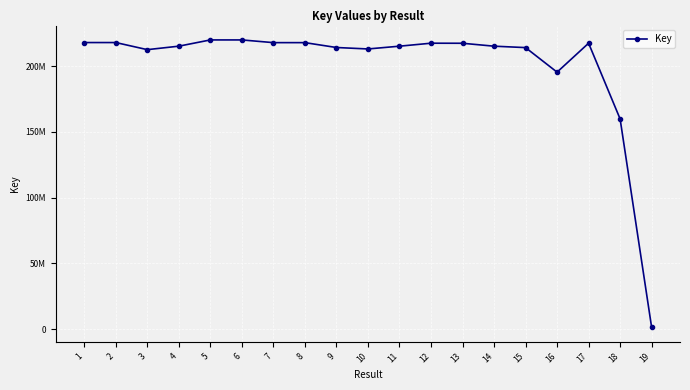

Is this an area chart (filled region under the line)?

No